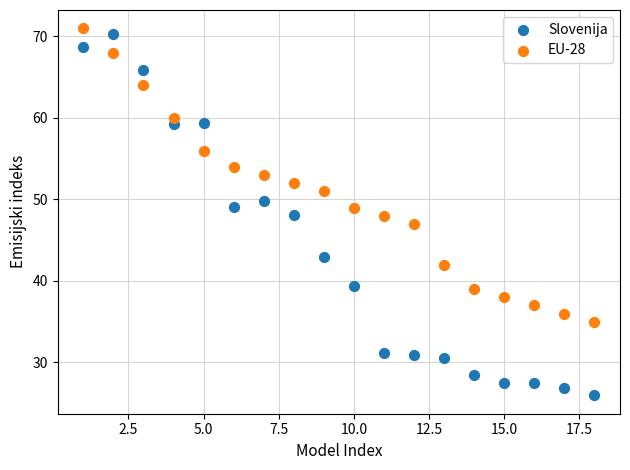

Which series contains the lowest Y value?

Slovenija